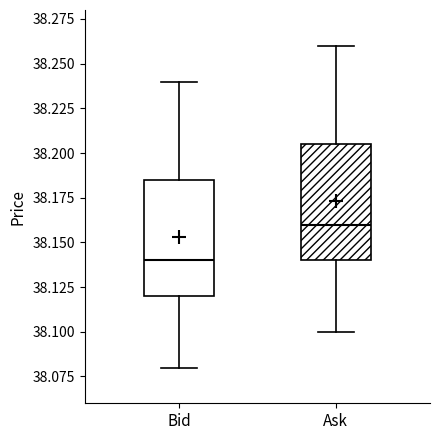

Where does the median line of the box for Ask sit on the y-axis? The values are not printed on the chart, so give them approximately, as read against the axis.

38.160